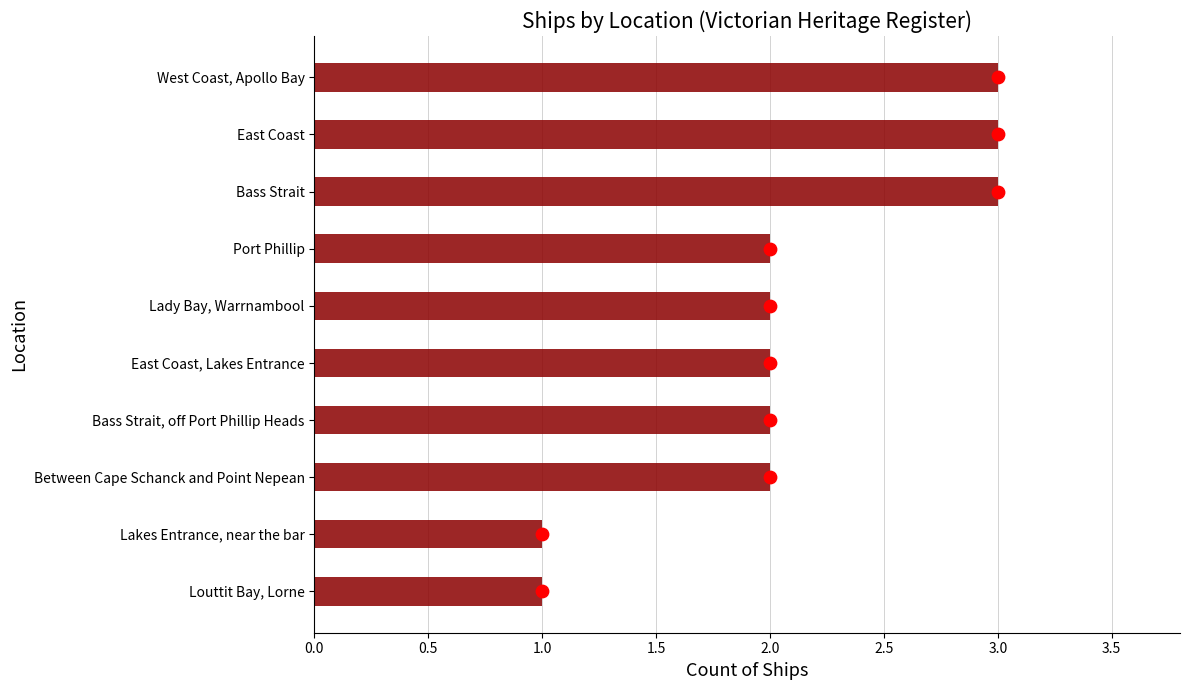

Approximately how many times larger is the value at Between Cape Schanck and Point Nepean compared to Port Phillip?

1.0